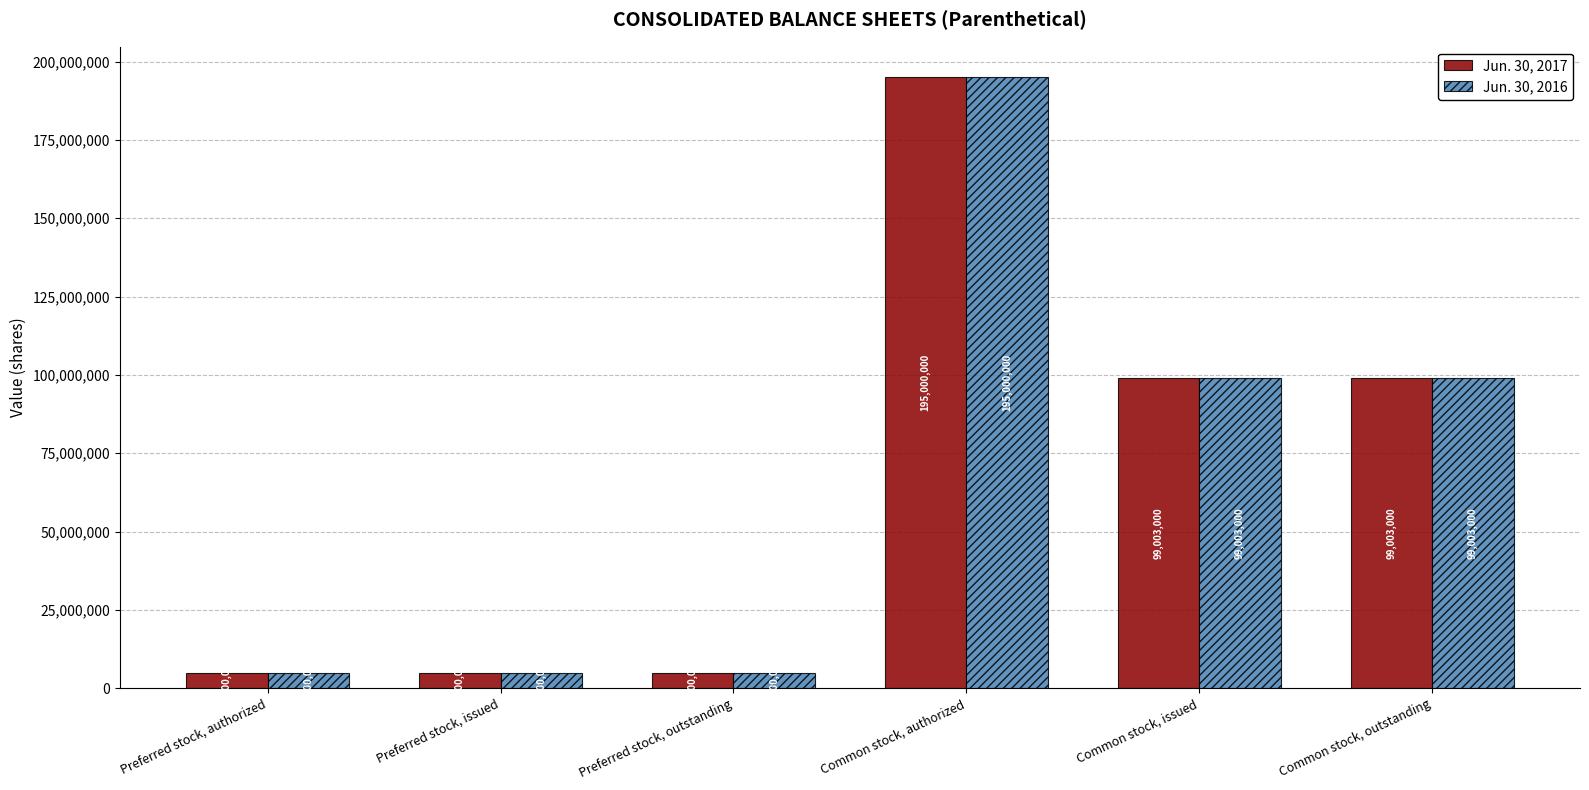

What is the sum of the Jun. 30, 2016 values at Preferred stock, outstanding and Common stock, outstanding?

104003000